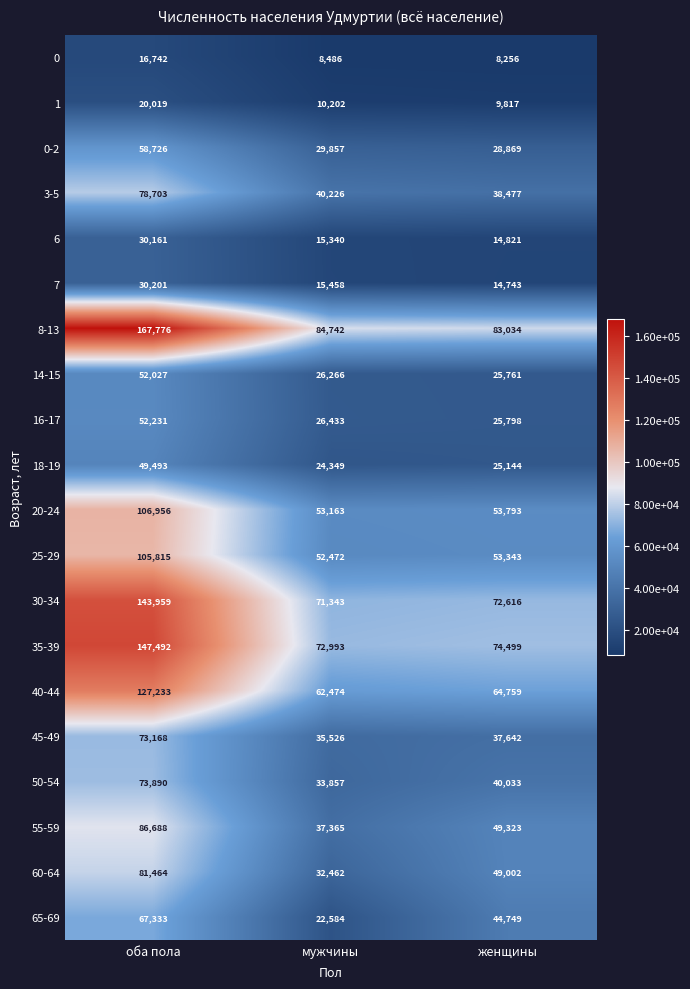

What is the spread (max minus min) of values at женщины?

74778